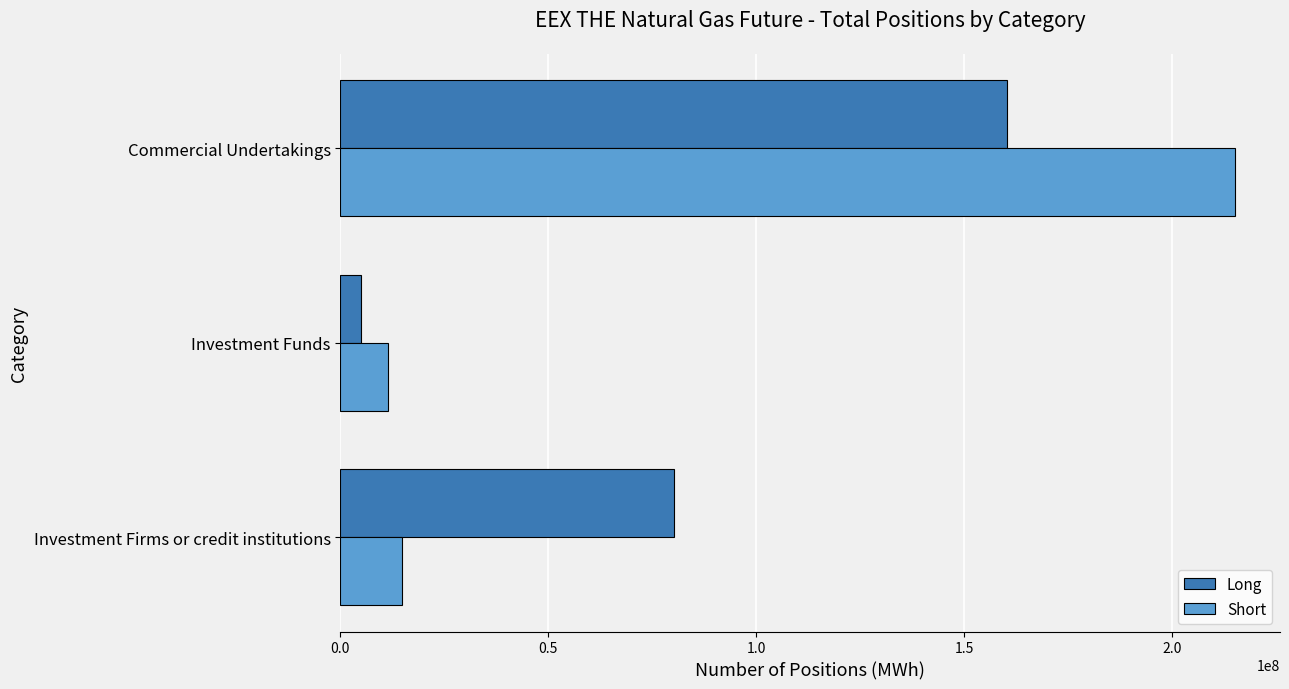

What is the sum of all Short values?

241462785